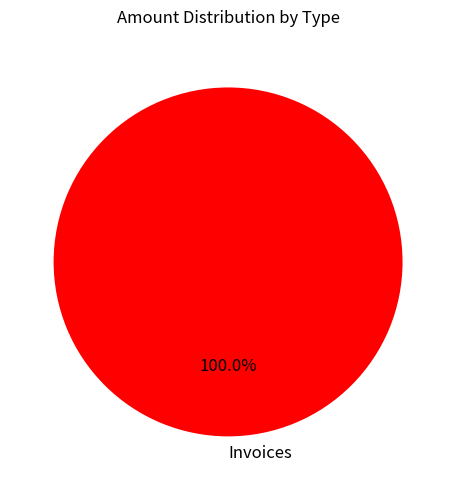

Rank the categories by value from highest to lowest.

Invoices